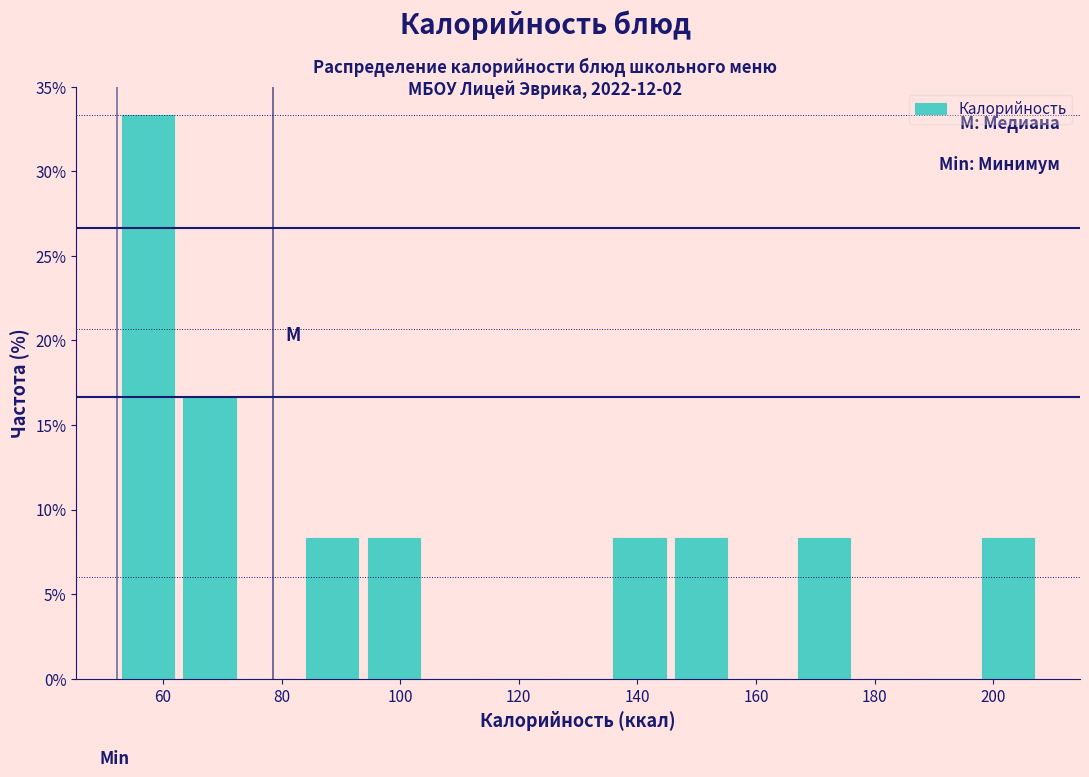

What is the height of the bar covering 166 to 176 on the x-axis? Neither the bar edges nor the heights are printed on the chart, so give them approximately, as read against the axes.

8.5